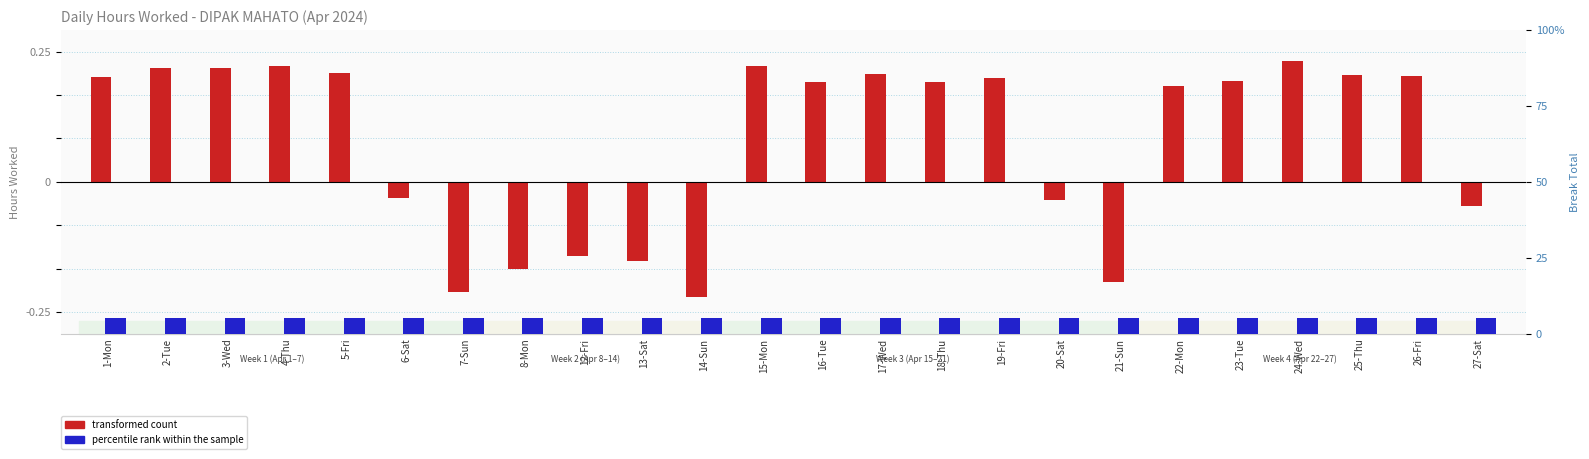

Reading left to right, transcribe all the data shown in this chart.

transformed count: 1-Mon=2.4	2-Tue=2.6	3-Wed=2.6	4-Thu=2.7	5-Fri=2.5	6-Sat=-0.4	7-Sun=-2.5	8-Mon=-2.0	12-Fri=-1.7	13-Sat=-1.8	14-Sun=-2.7	15-Mon=2.7	16-Tue=2.3	17-Wed=2.5	18-Thu=2.3	19-Fri=2.4	20-Sat=-0.4	21-Sun=-2.3	22-Mon=2.2	23-Tue=2.3	24-Wed=2.8	25-Thu=2.5	26-Fri=2.4	27-Sat=-0.6
percentile rank within the sample: 1-Mon=0.1	2-Tue=0.1	3-Wed=0.1	4-Thu=0.1	5-Fri=0.1	6-Sat=0.1	7-Sun=0.1	8-Mon=0.1	12-Fri=0.1	13-Sat=0.1	14-Sun=0.1	15-Mon=0.1	16-Tue=0.1	17-Wed=0.1	18-Thu=0.1	19-Fri=0.1	20-Sat=0.1	21-Sun=0.1	22-Mon=0.1	23-Tue=0.1	24-Wed=0.1	25-Thu=0.1	26-Fri=0.1	27-Sat=0.1